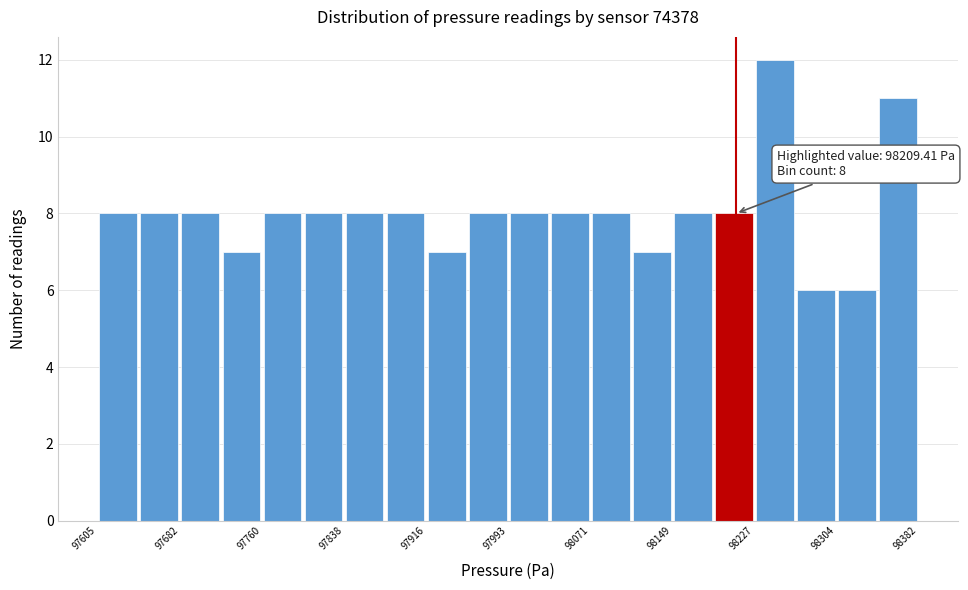

Read against the x-axis, roughly where is the centre of the tallest bar?

98250